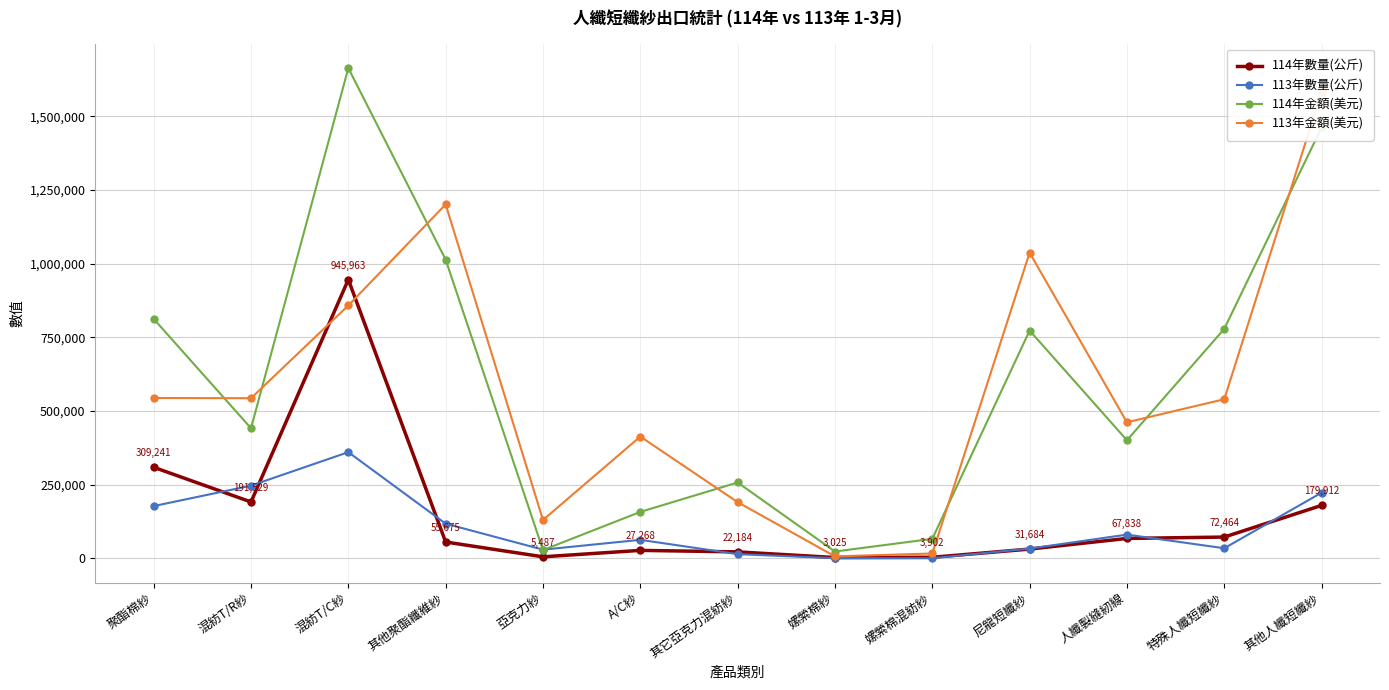

Which series has the widest spread of values?

114年金額(美元)